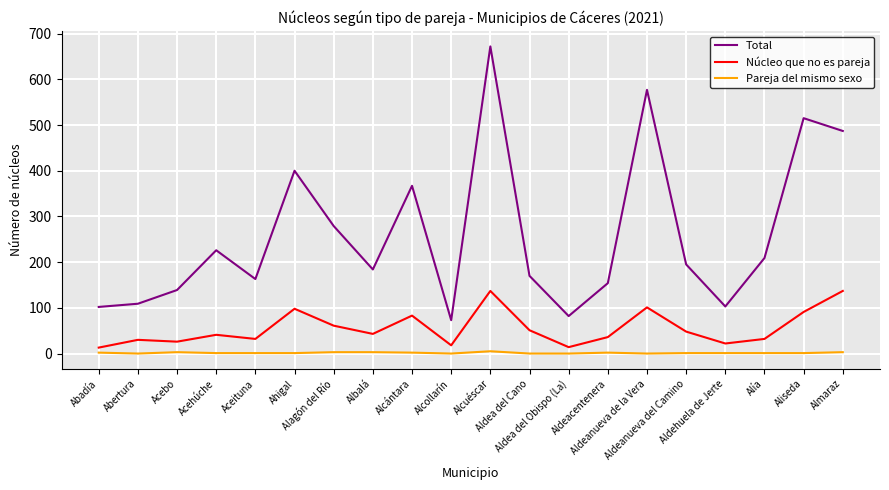

Is it true that Núcleo que no es pareja equals 137 at Alcuéscar?

True